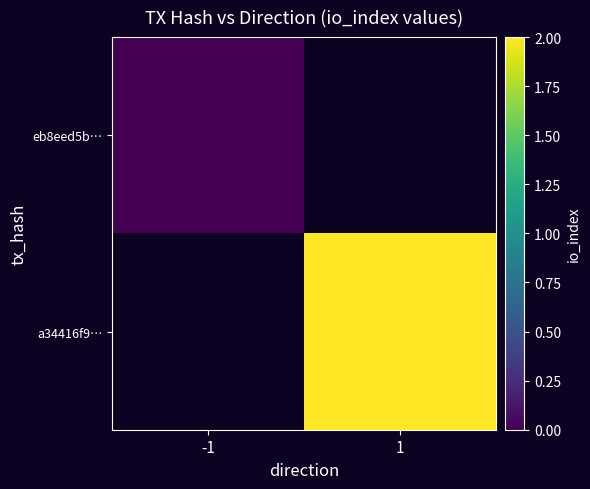

At which category does the chart reach its peak across all series?

1